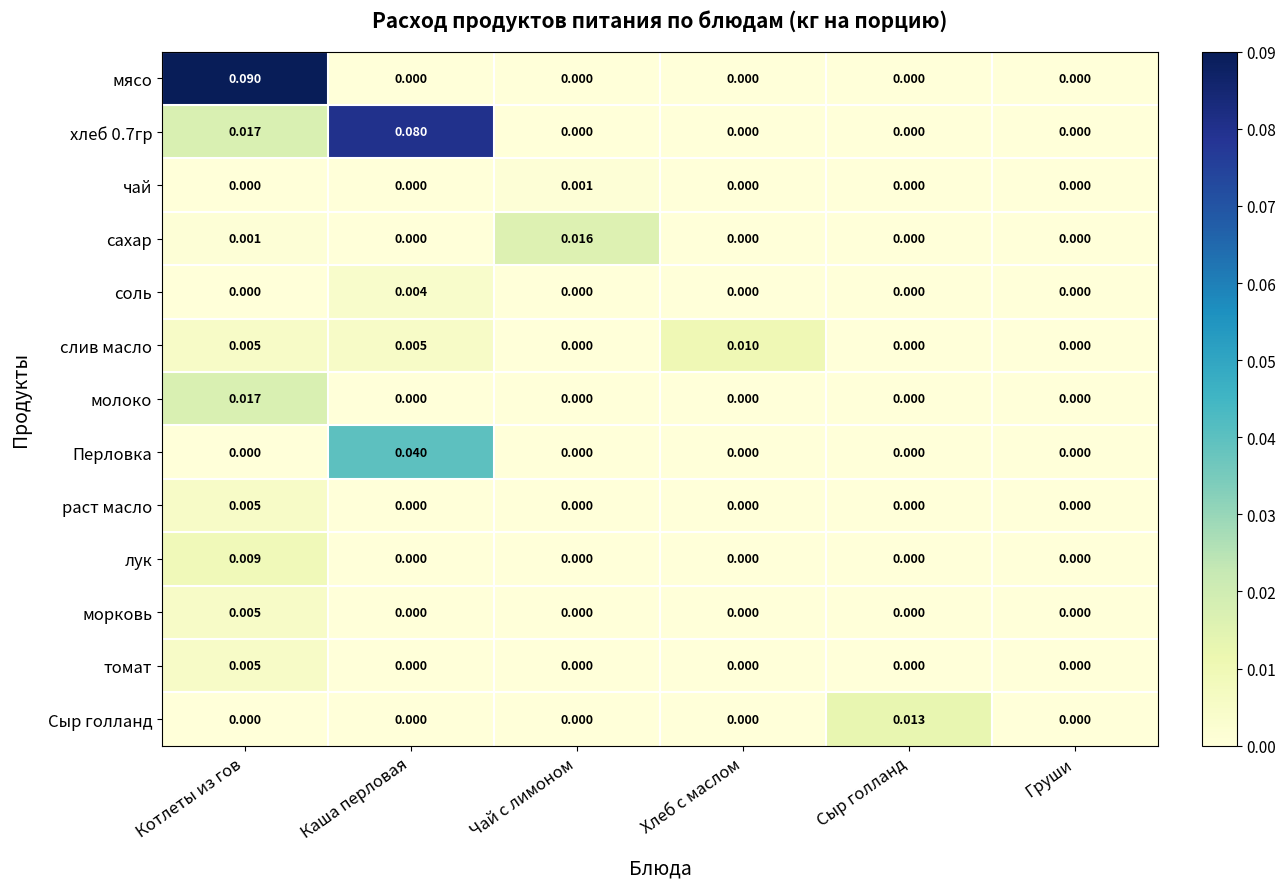

Which series has the widest spread of values?

мясо